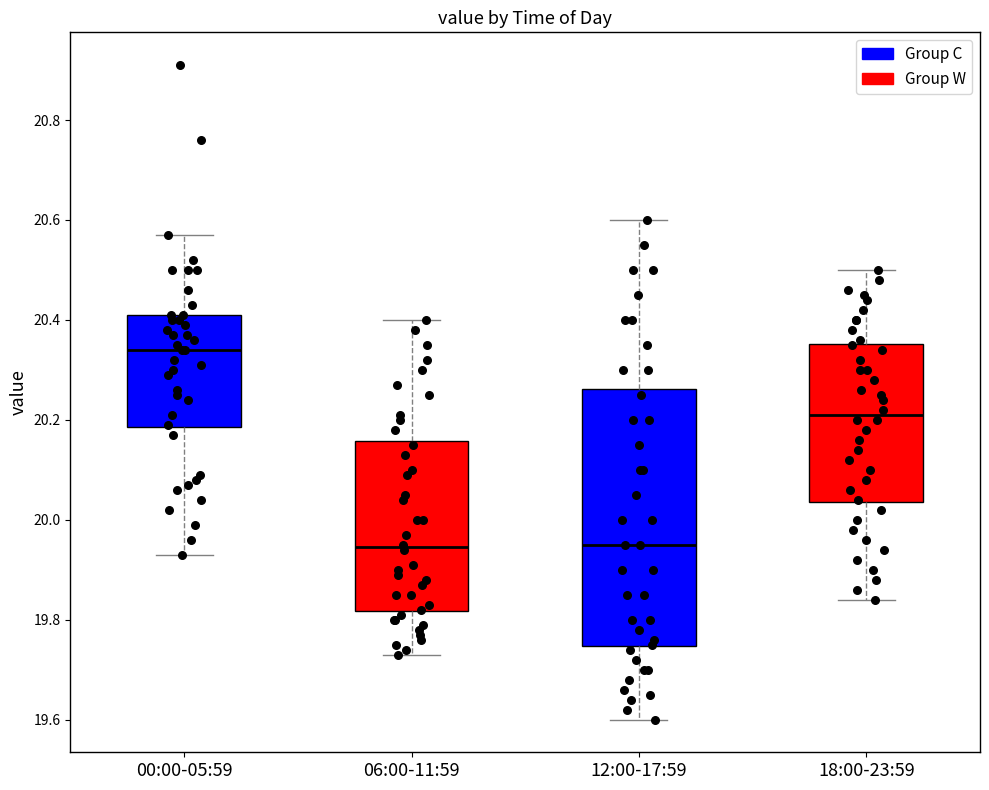

Comparing the boxes themselves (not the whiskers), which one is the tallest?

12:00-17:59